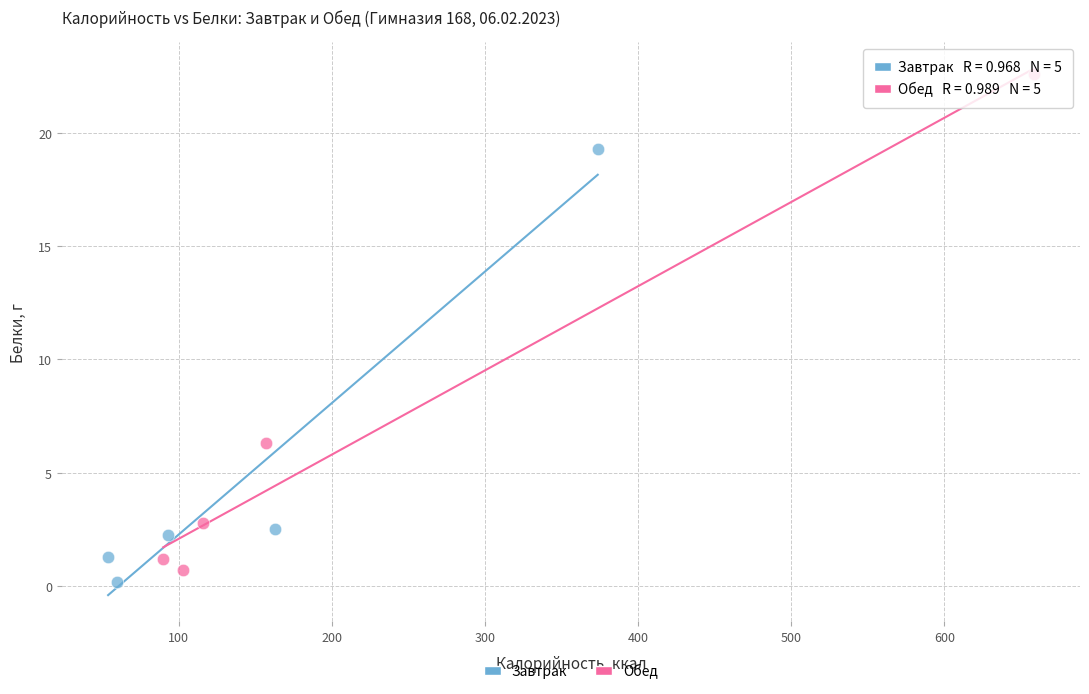

What are all the series names shown in the legend?

Завтрак, Обед